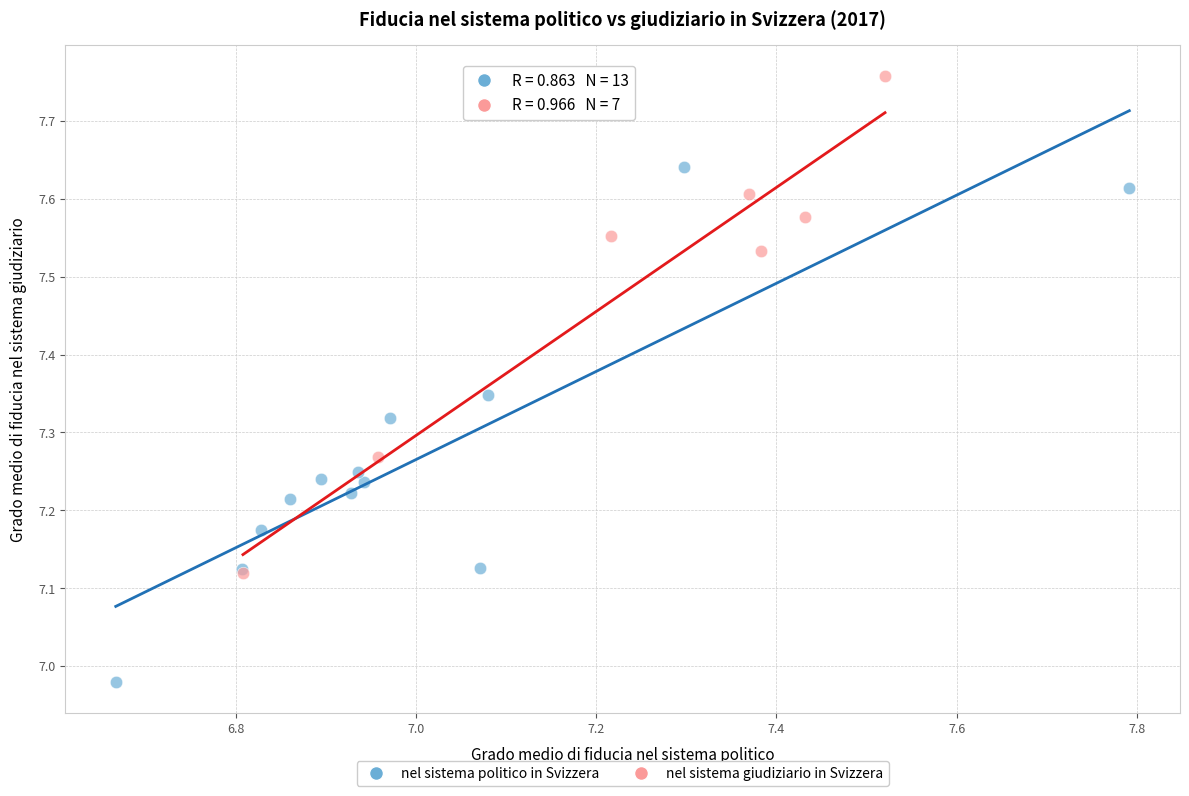

Which series has the largest Y range (max minus min)?

nel sistema politico in Svizzera